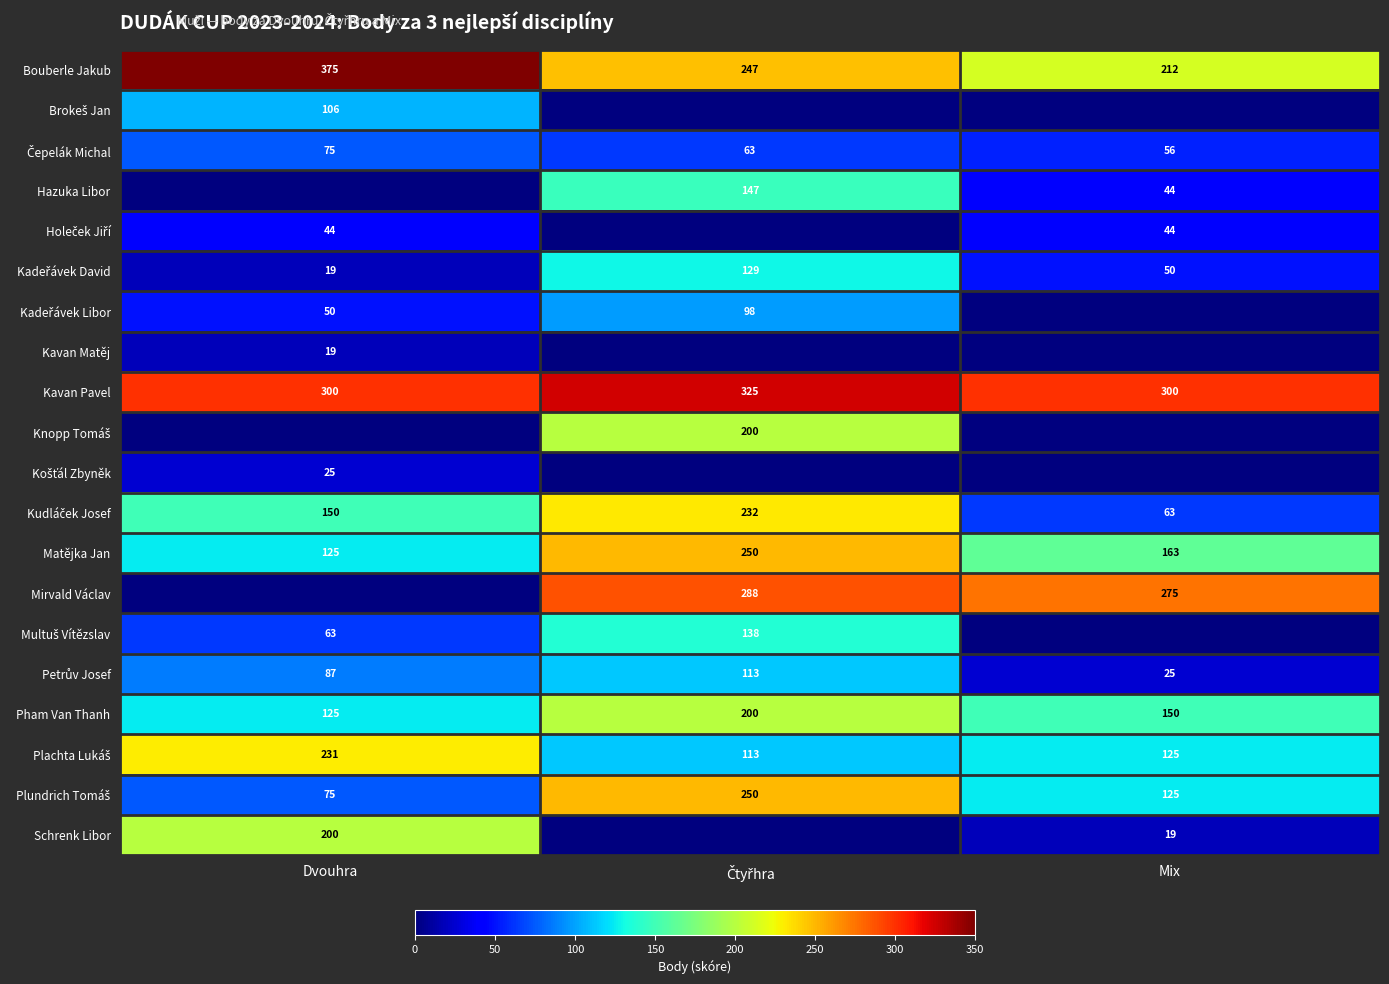

What is the sum of all Bouberle Jakub values?

834